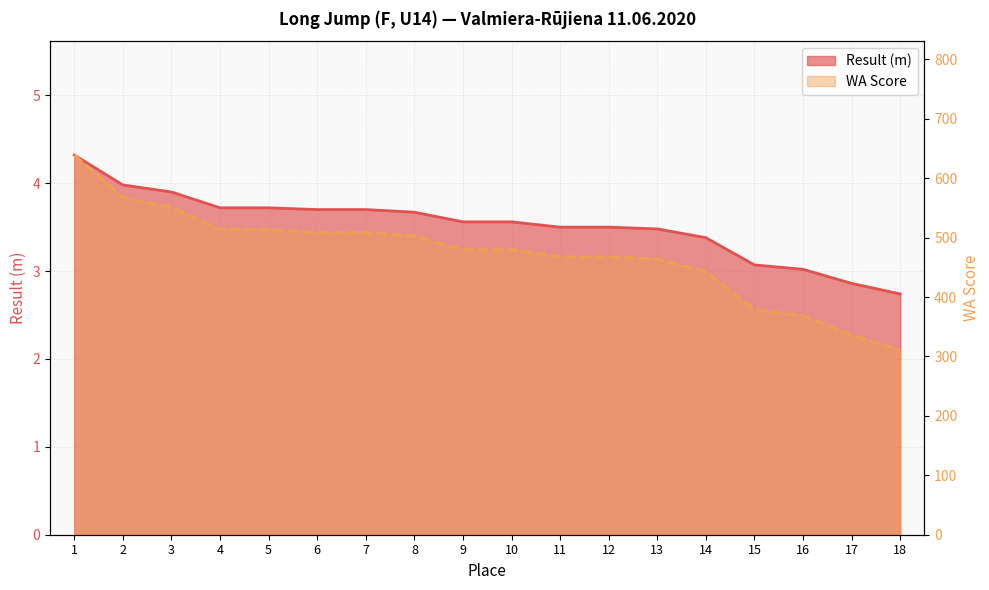

Reading right to left, what are all the values shown in this chart?

Result (m) line: 18=2.7	17=2.9	16=3.0	15=3.1	14=3.4	13=3.5	12=3.5	11=3.5	10=3.6	9=3.6	8=3.7	7=3.7	6=3.7	5=3.7	4=3.7	3=3.9	2=4.0	1=4.3
WA Score line: 18=311.0	17=336.0	16=369.0	15=379.0	14=443.0	13=464.0	12=468.0	11=468.0	10=480.0	9=480.0	8=503.0	7=509.0	6=509.0	5=514.0	4=514.0	3=551.0	2=568.0	1=639.0